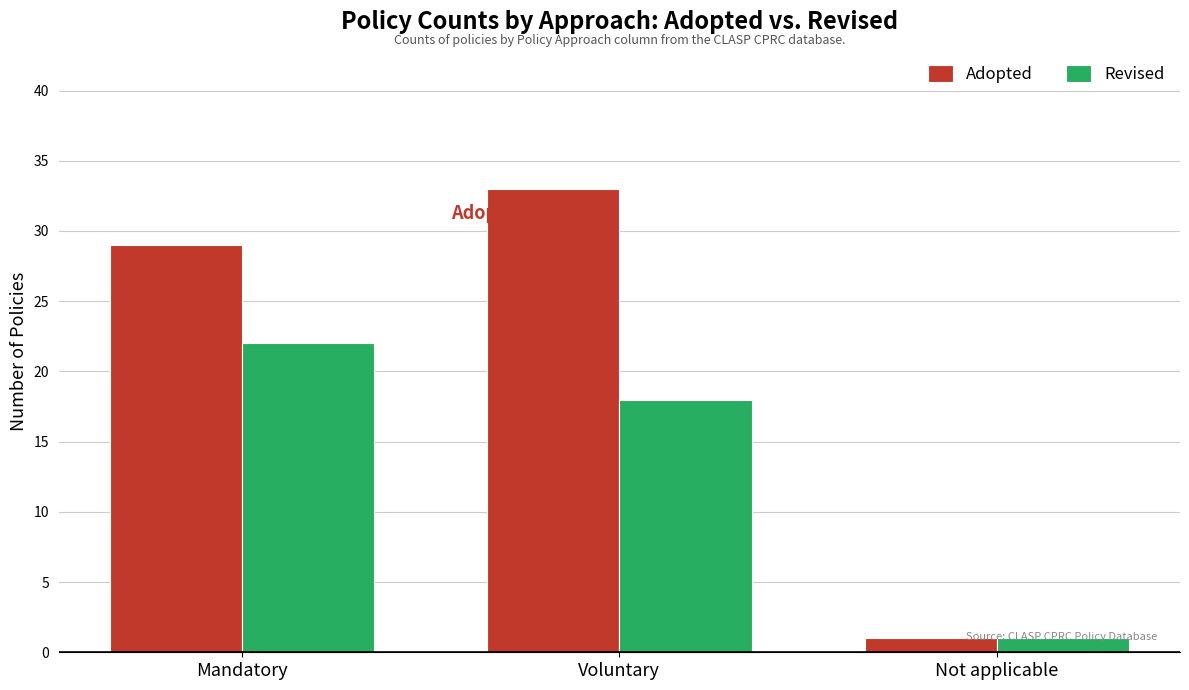

Reading left to right, extract all data points from this chart.

Adopted: 29	33	1
Revised: 22	18	1